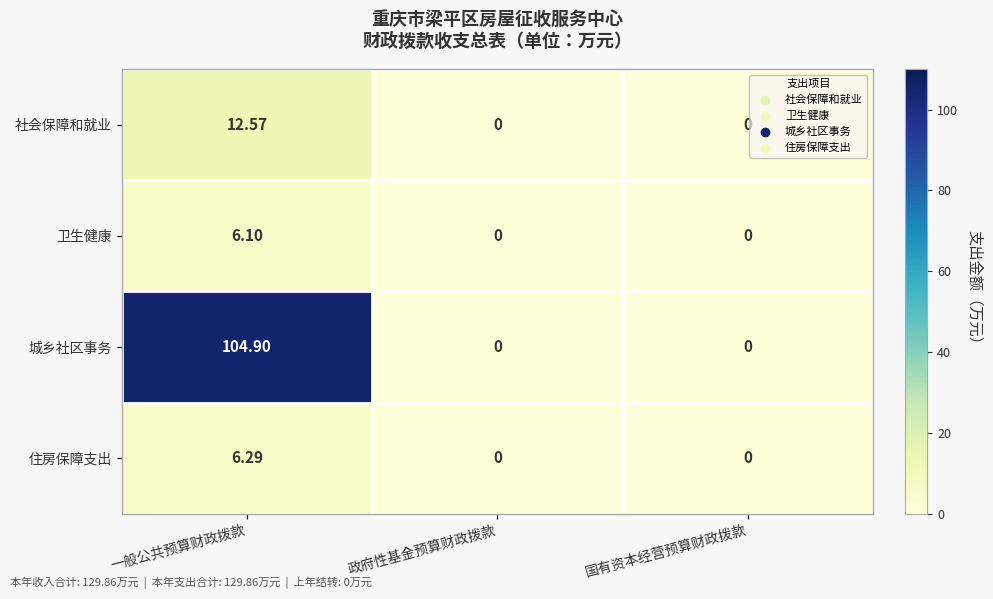

Which series has the largest range (max minus min)?

城乡社区事务